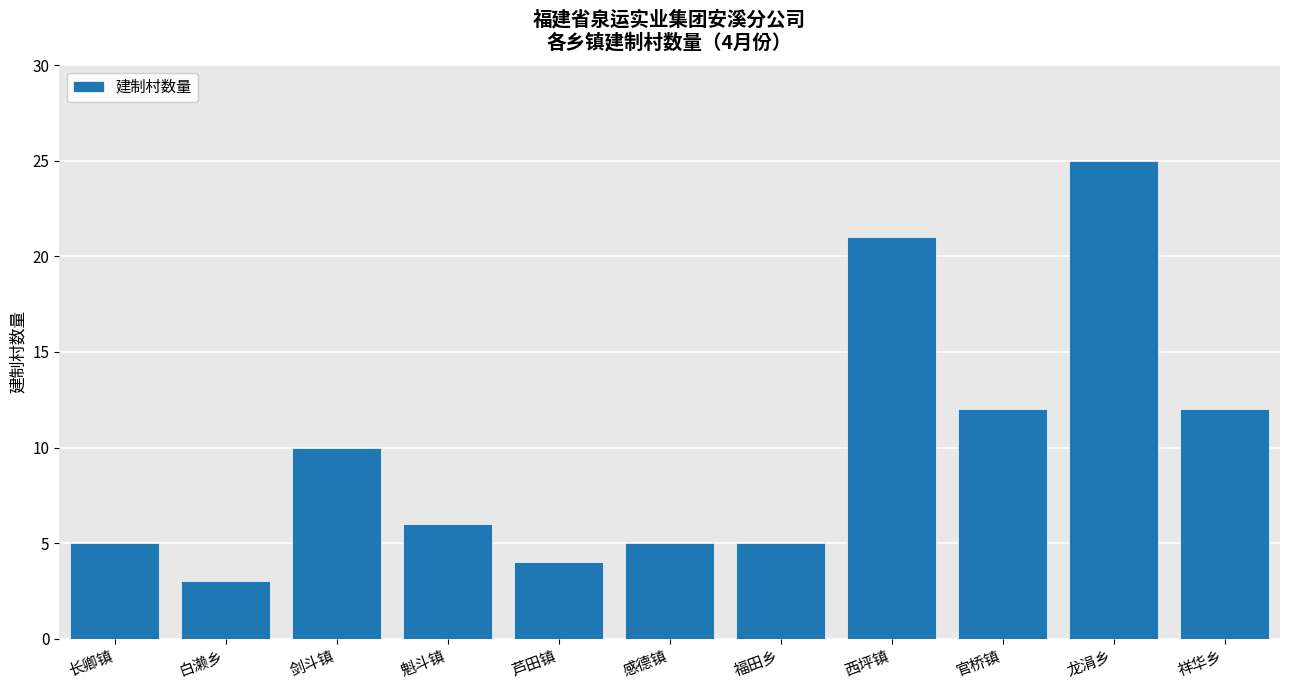

What position from the left is 西坪镇?

8